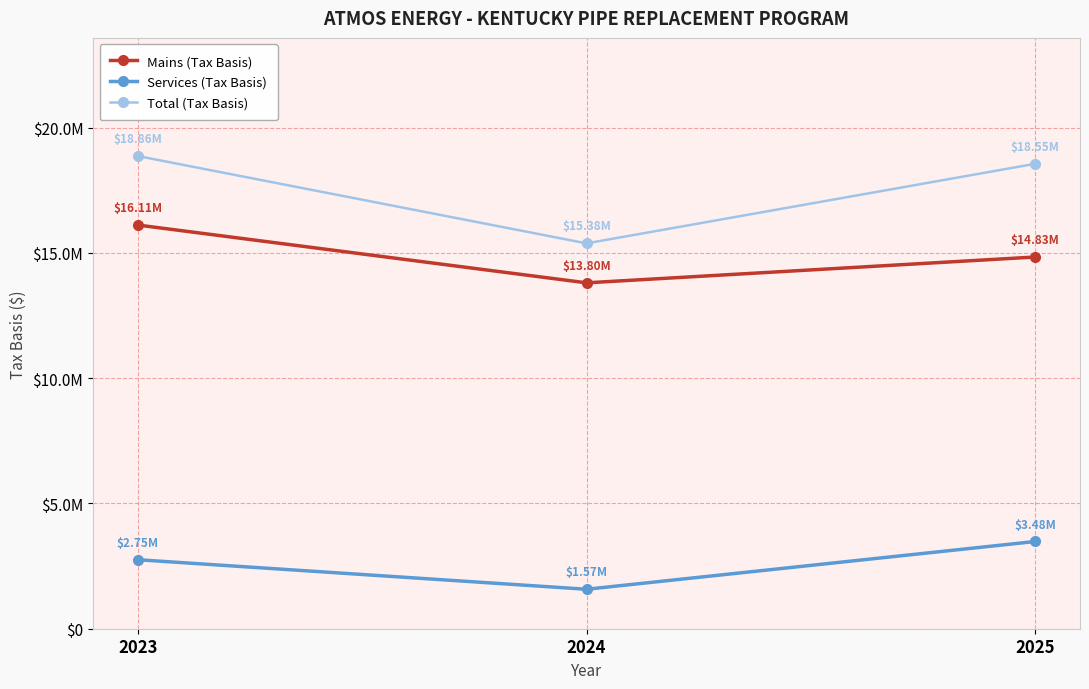

What is the difference between the maximum and minimum values in the Total (Tax Basis) series?

3484543.5